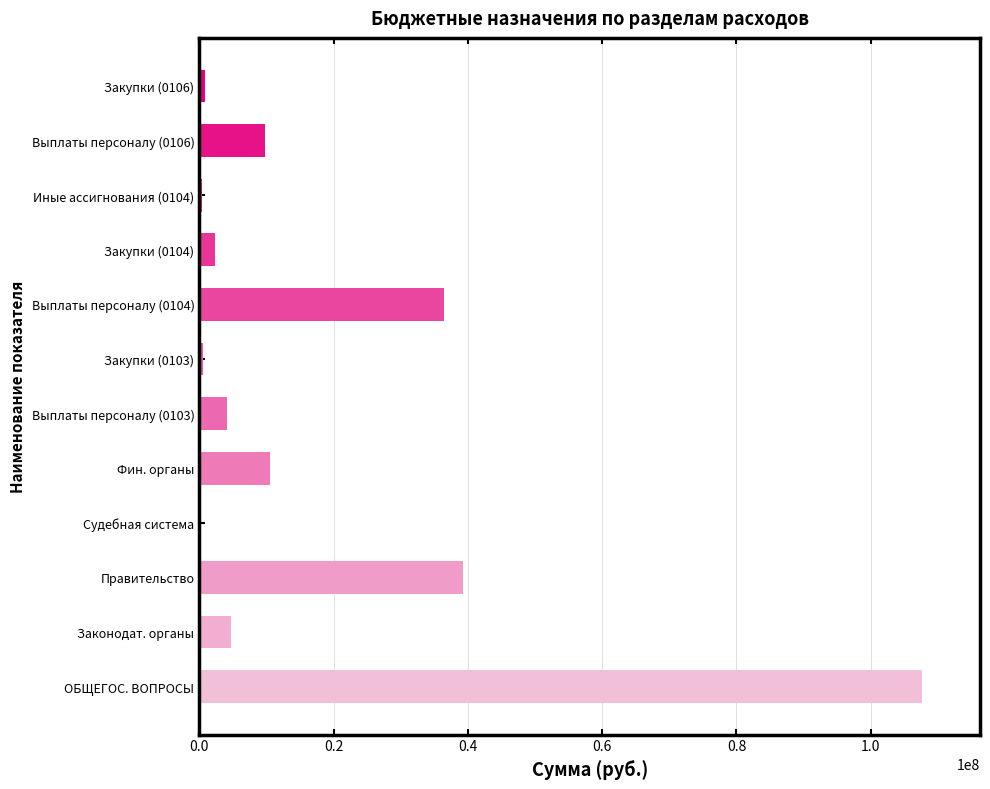

At which category does the chart reach its peak across all series?

ОБЩЕГОС. ВОПРОСЫ